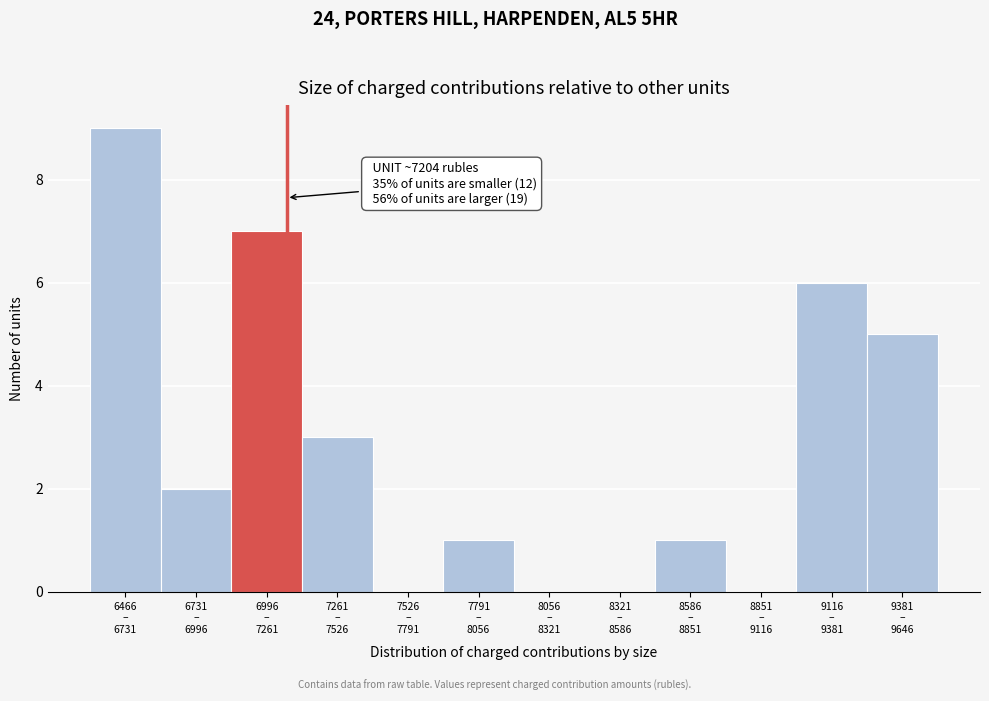

What is the greatest value displayed?

9